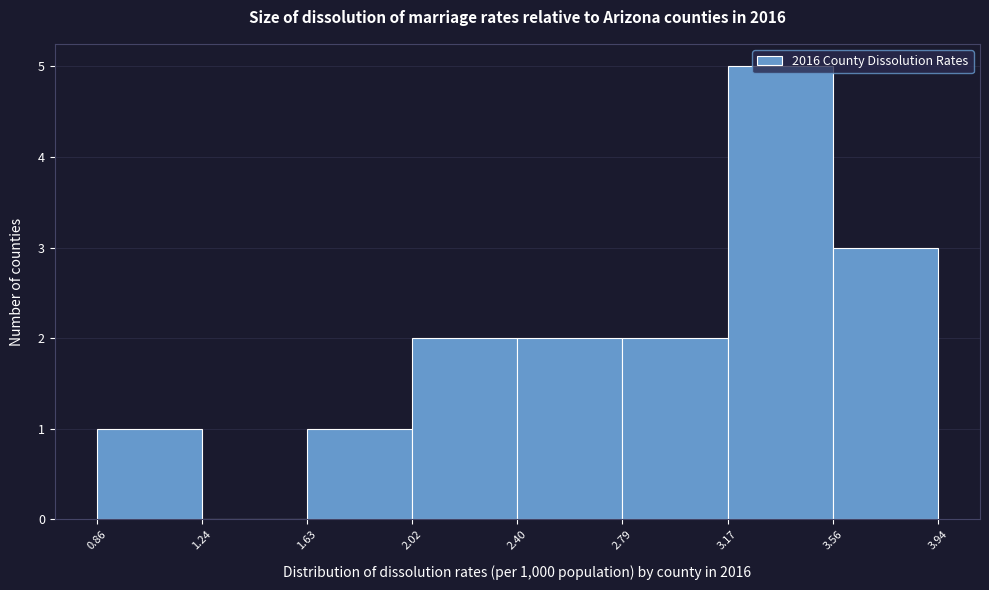

Which range on the x-axis has the tallest bar?

3.17 to 3.56